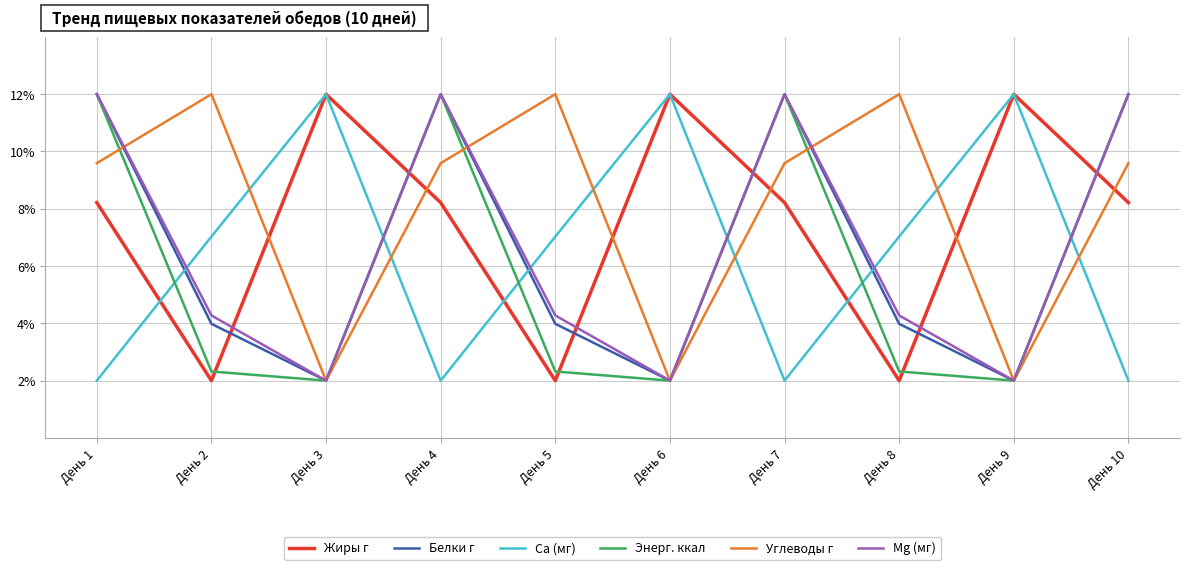

True or false: Углеводы г has a value of 3.2 at День 4.

False